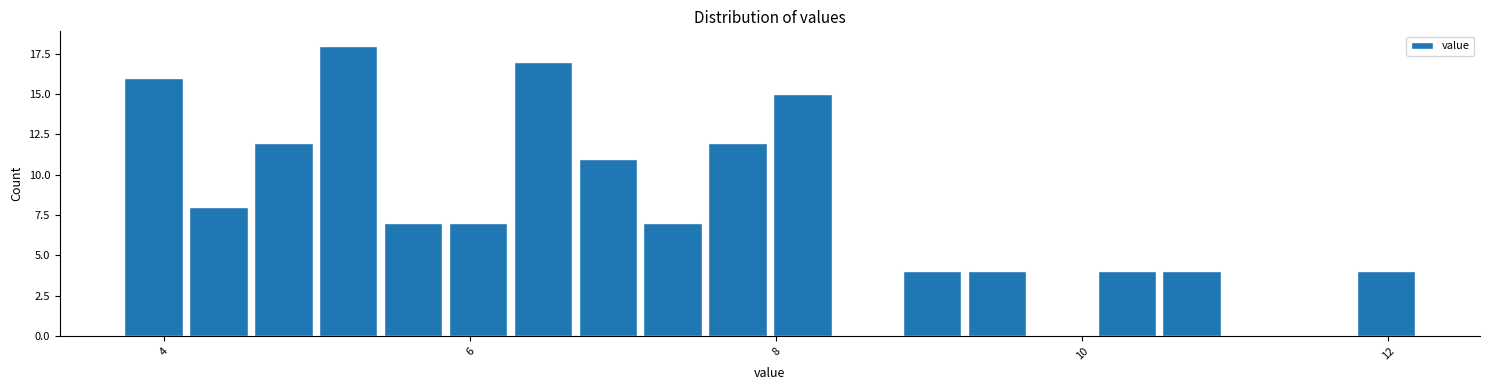

Read against the x-axis, roughly where is the centre of the tallest bar?

5.2